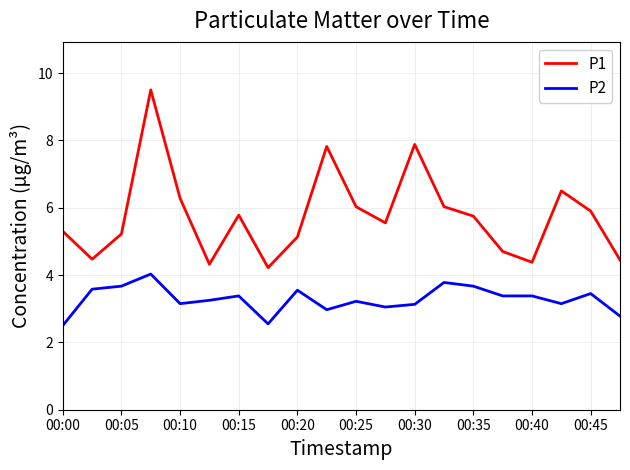

Does the chart display data point markers on the line(s)?

No